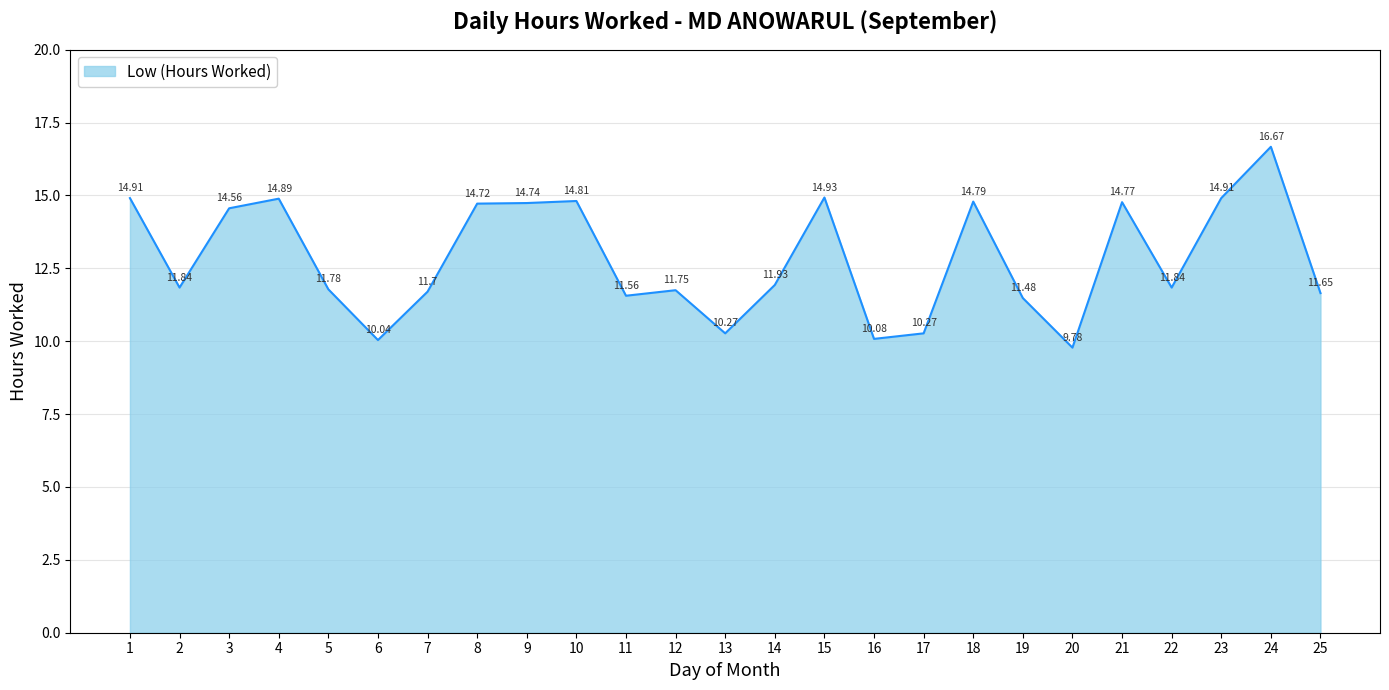

Where is the data nearest to the value 13?

14